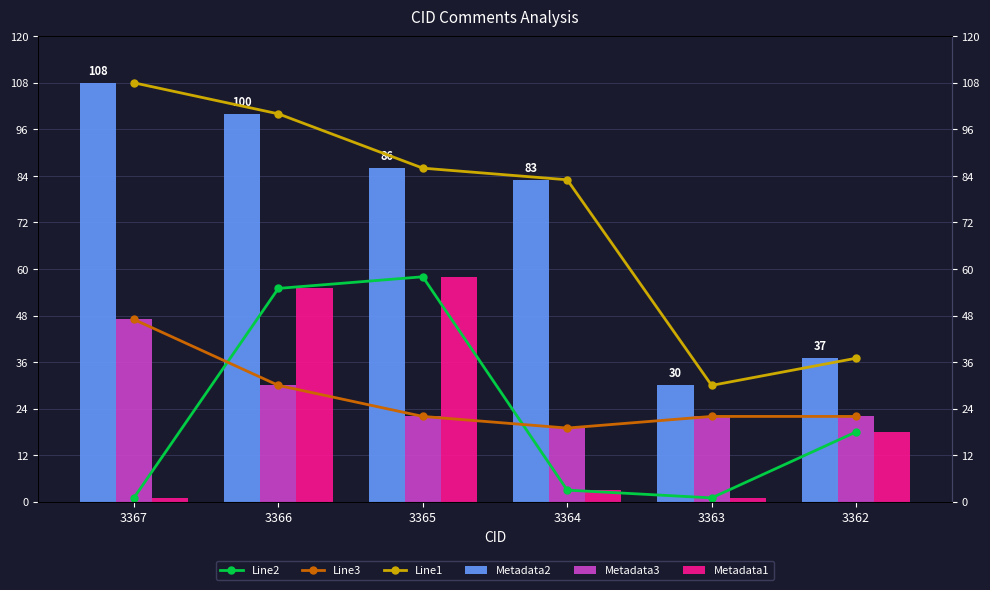

What is the value of the Metadata2 bar at the 5th from the left?

30